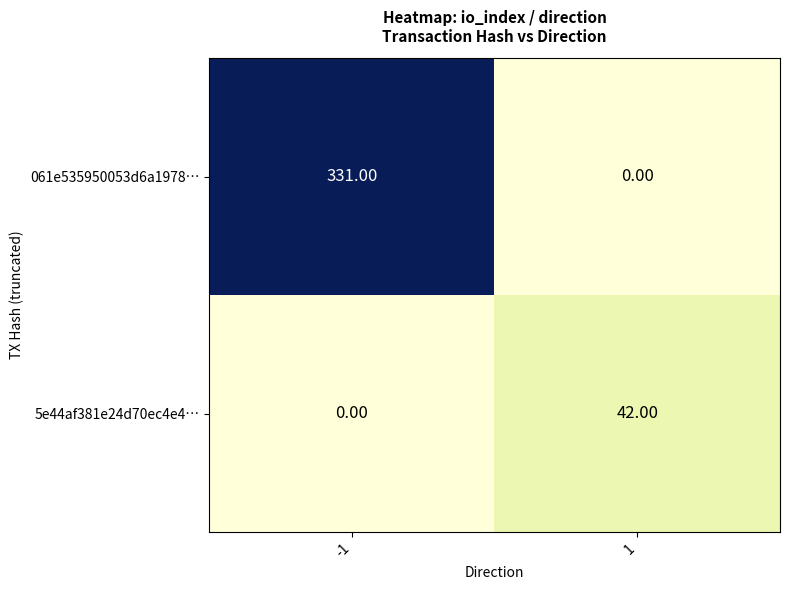

At how many categories does at least one series exceed 88?

1